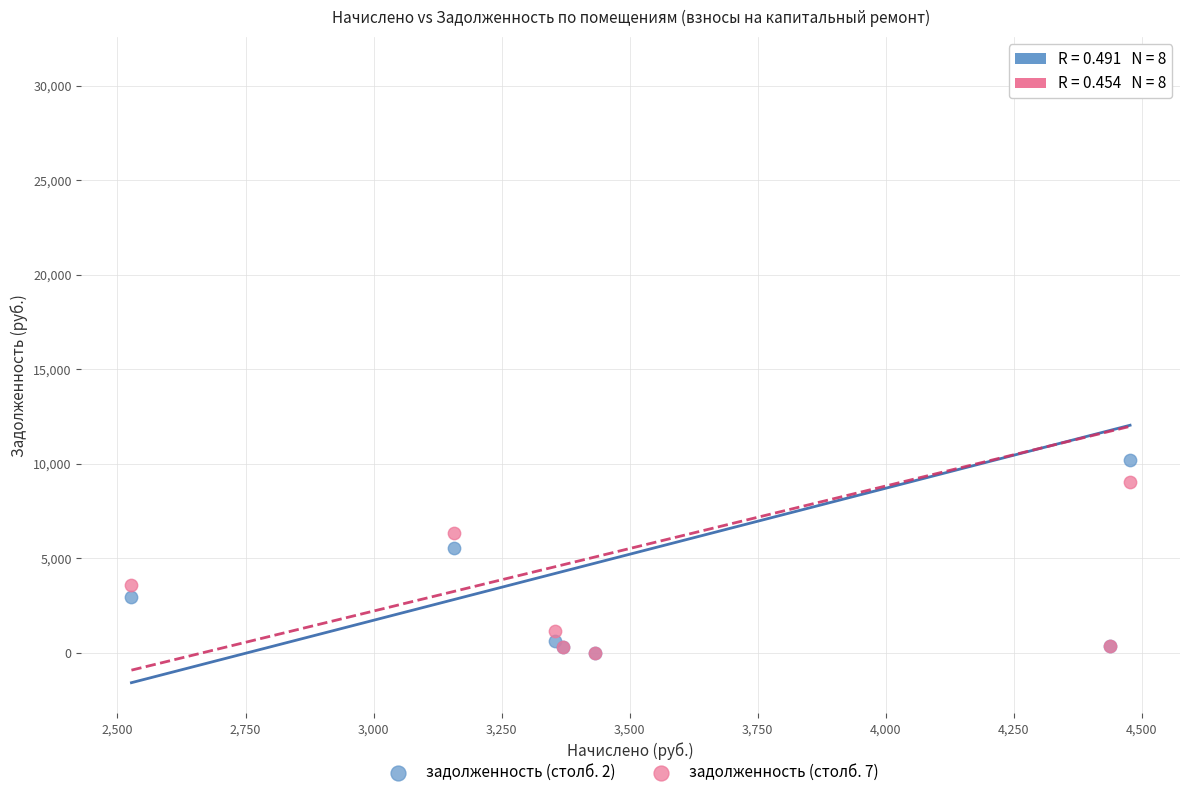

What are all the series names shown in the legend?

задолженность (столб. 2), задолженность (столб. 7)